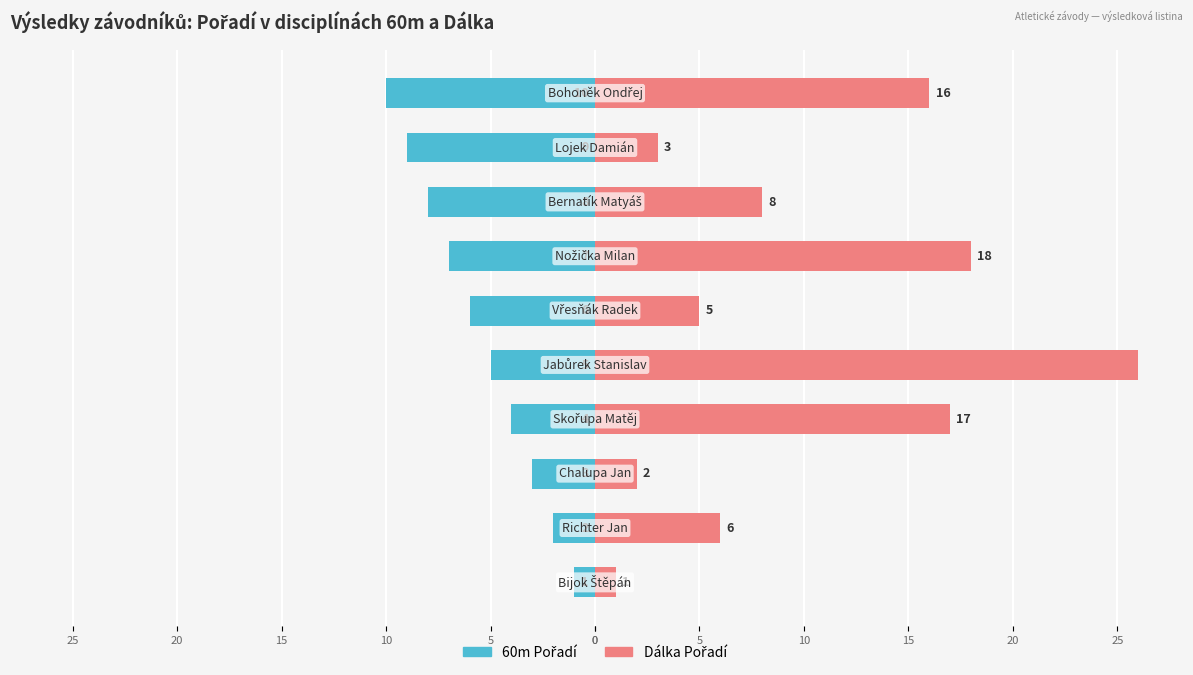

The value of 60m Pořadí at 20 is -5. True or false?

True